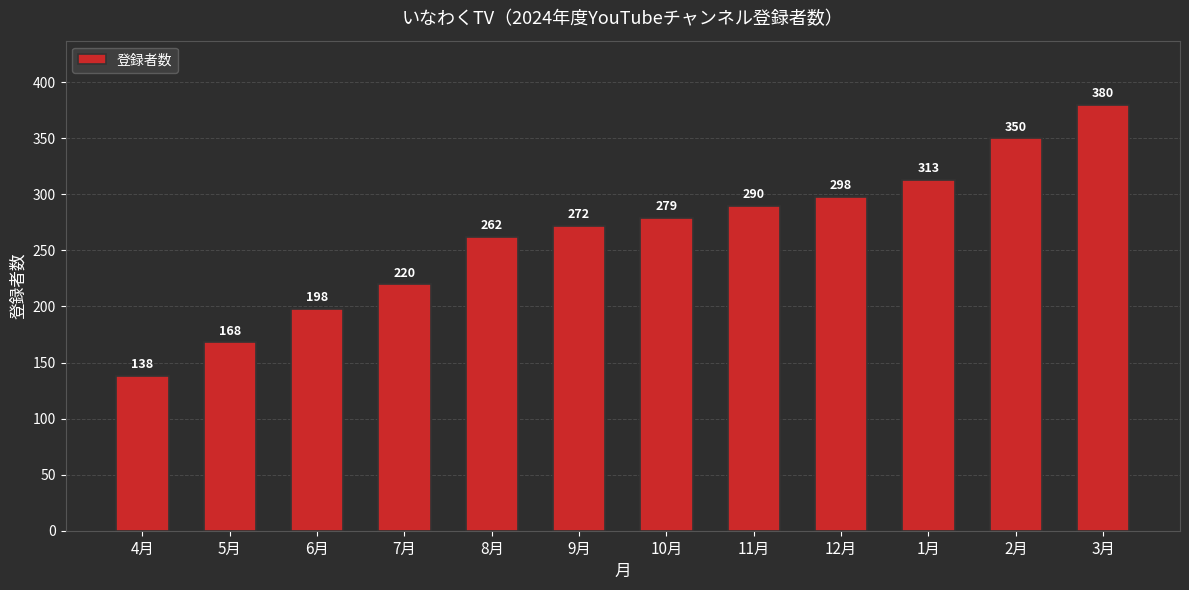

Rank the categories by value from highest to lowest.

3月, 2月, 1月, 12月, 11月, 10月, 9月, 8月, 7月, 6月, 5月, 4月